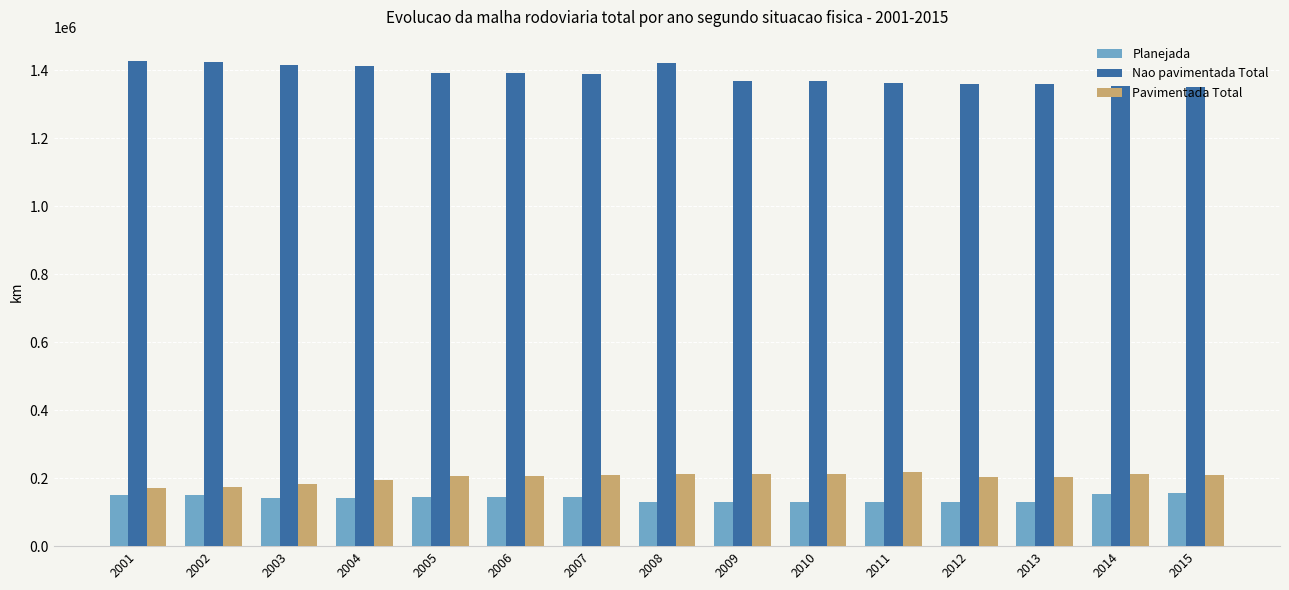

What are all the series names shown in the legend?

Planejada, Nao pavimentada Total, Pavimentada Total